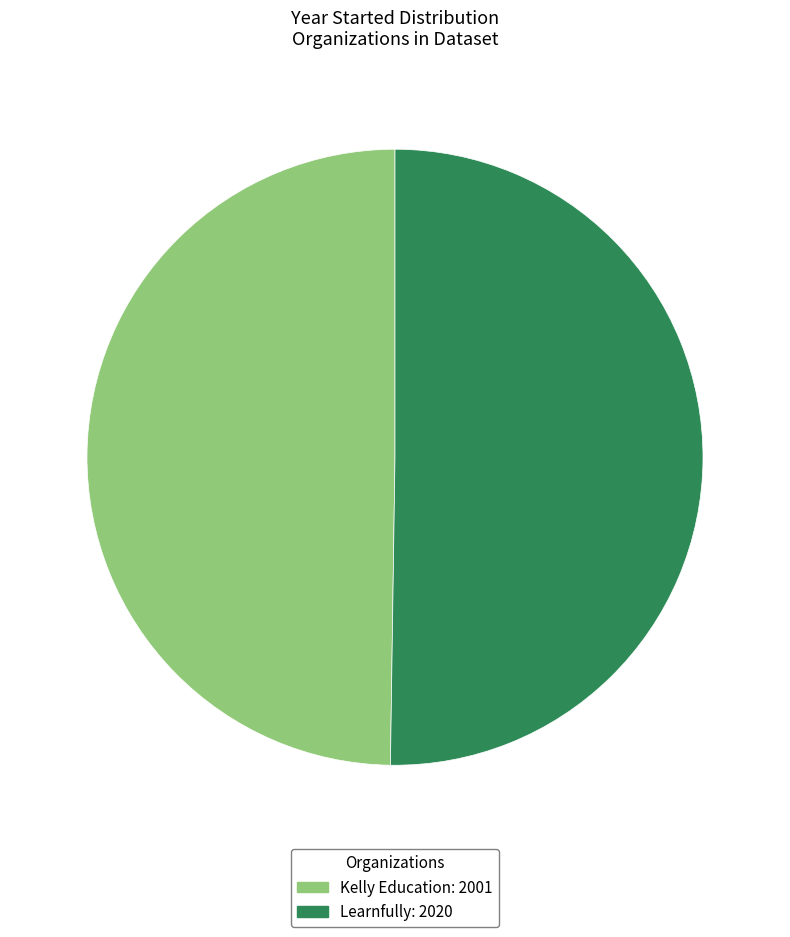

Combined, do Kelly Education: 2001 and Learnfully: 2020 account for over 50%?

Yes